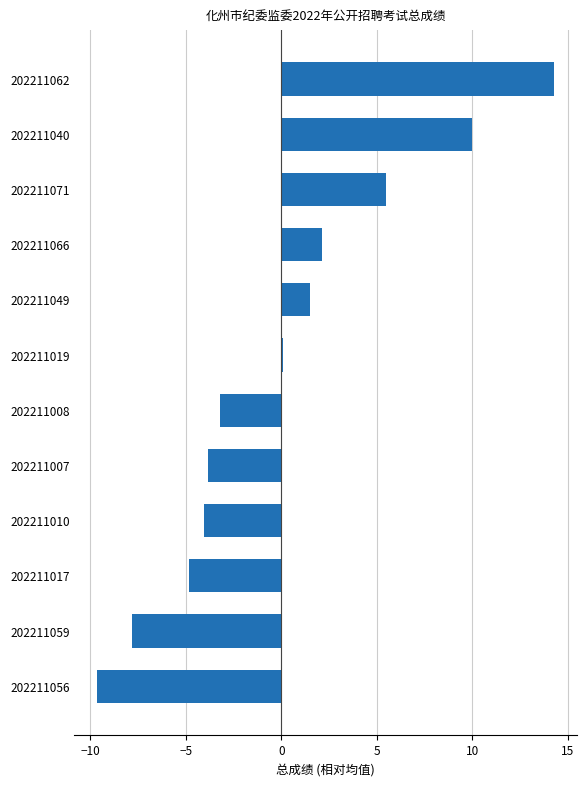

What is the smallest value displayed?

-9.6